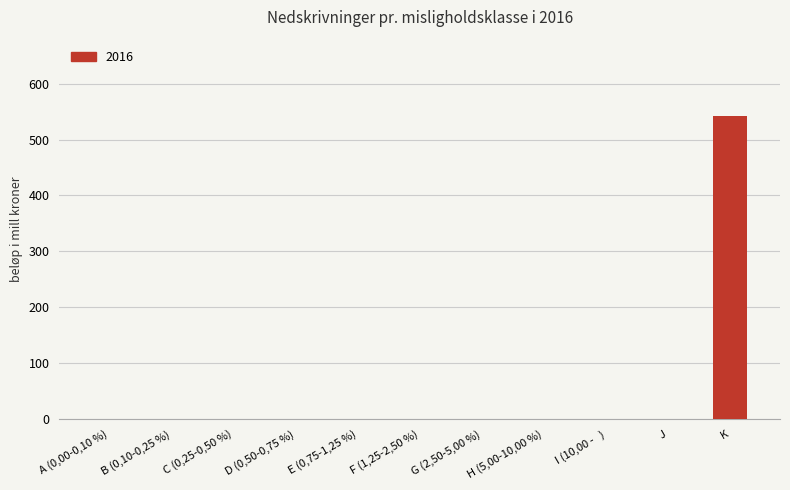

How many series are shown in this chart?

1